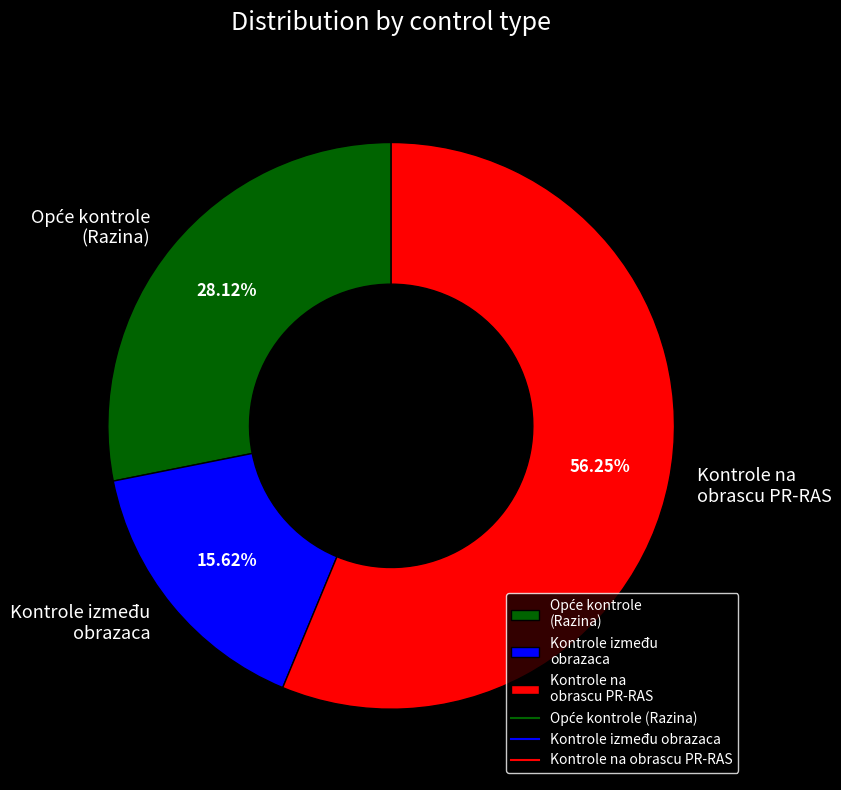

How many segments does this pie chart have?

3